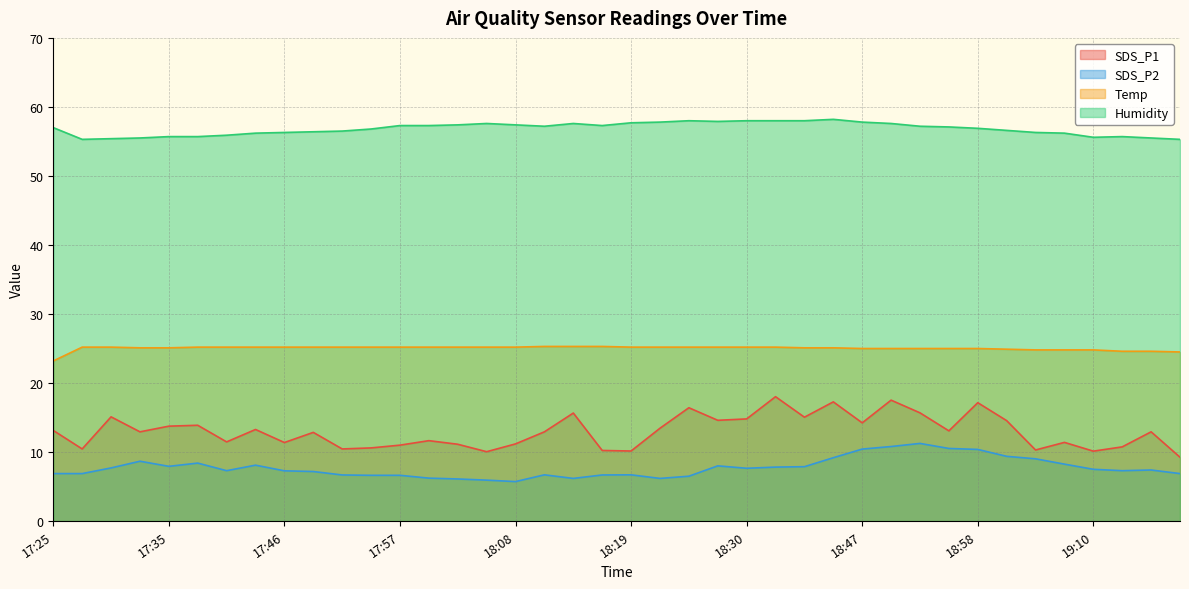

At which label does SDS_P1 reach its peak?

18:33